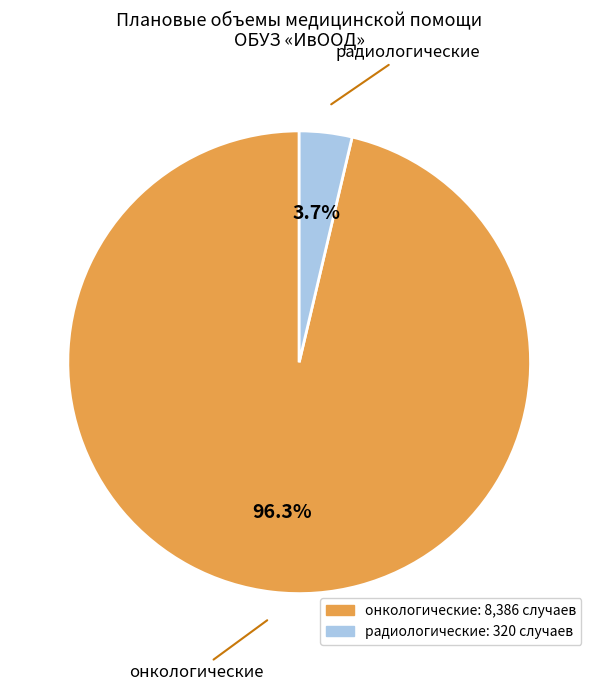

To the nearest percent, what is the difference between the онкологические and радиологические slice percentages?

93%